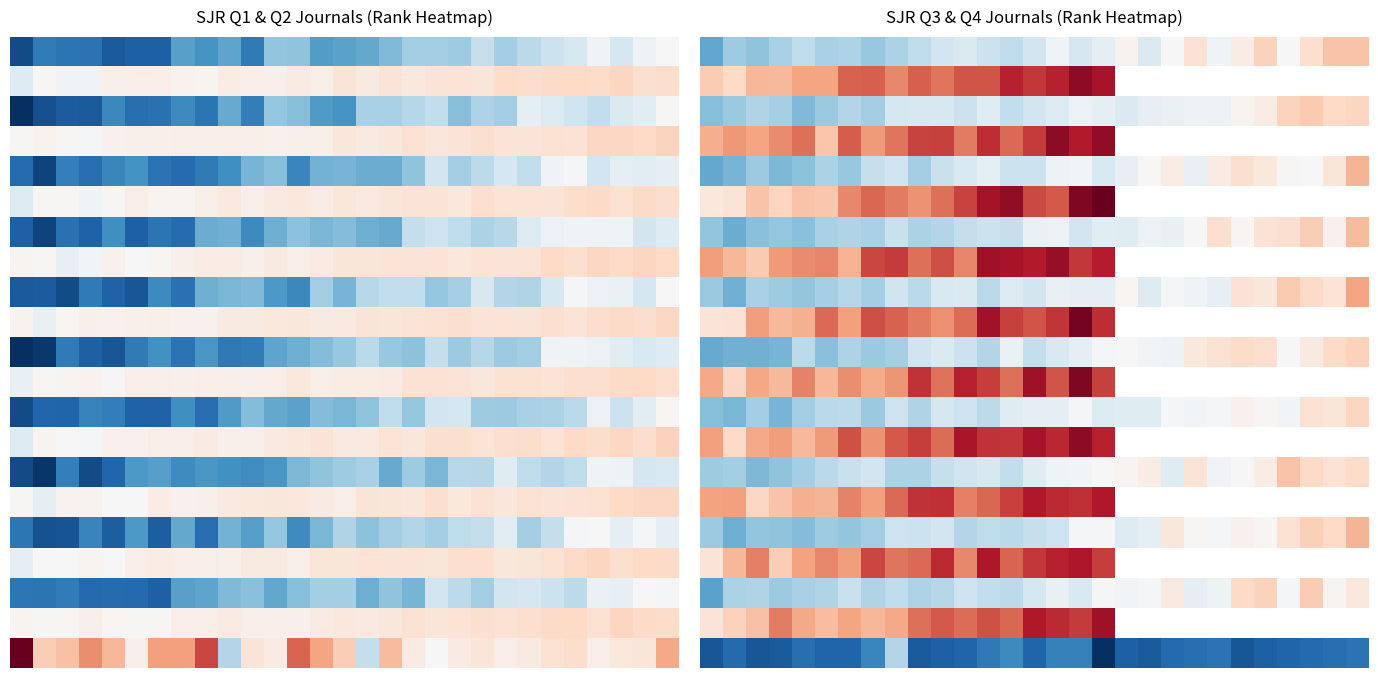

What is the highest value of the 5.0 series?

109.3